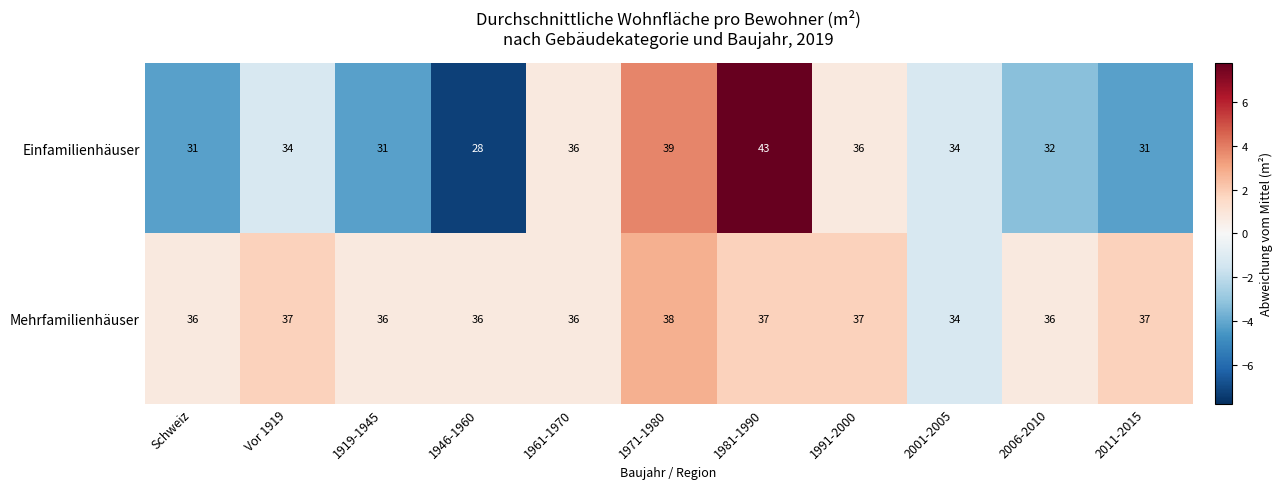

Reading left to right, transcribe all the data shown in this chart.

Einfamilienhäuser: Schweiz=31	Vor 1919=34	1919-1945=31	1946-1960=28	1961-1970=36	1971-1980=39	1981-1990=43	1991-2000=36	2001-2005=34	2006-2010=32	2011-2015=31
Mehrfamilienhäuser: Schweiz=36	Vor 1919=37	1919-1945=36	1946-1960=36	1961-1970=36	1971-1980=38	1981-1990=37	1991-2000=37	2001-2005=34	2006-2010=36	2011-2015=37